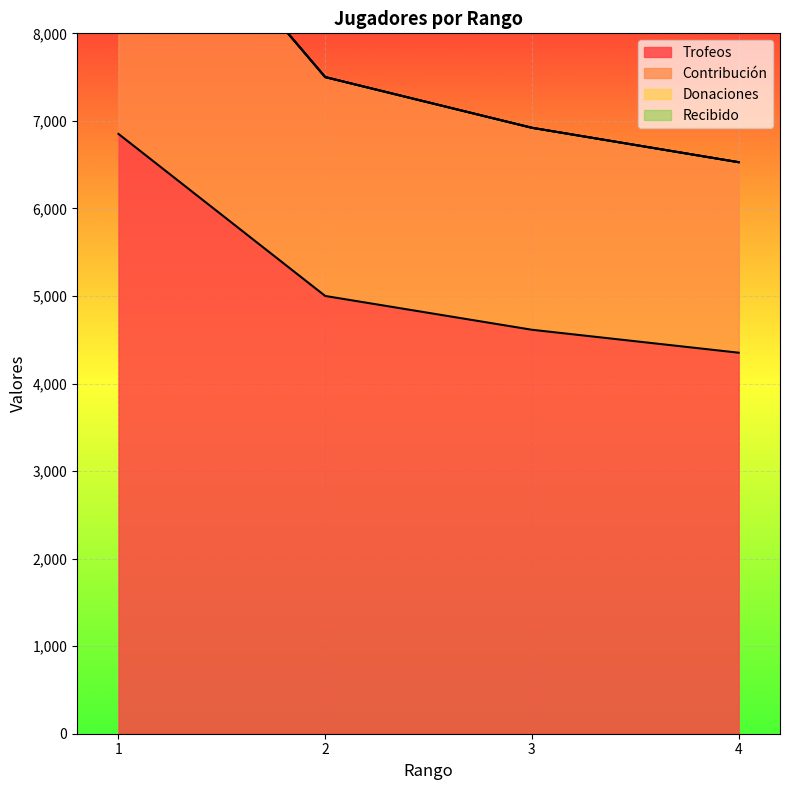

Which has a higher value, 1 or 4?

1